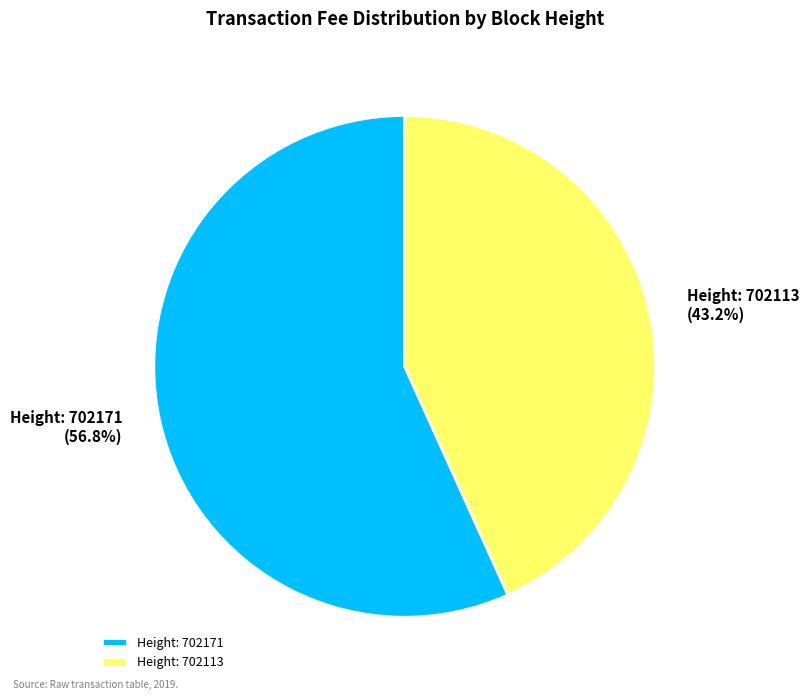

Which category has the biggest portion of the pie?

Height: 702171